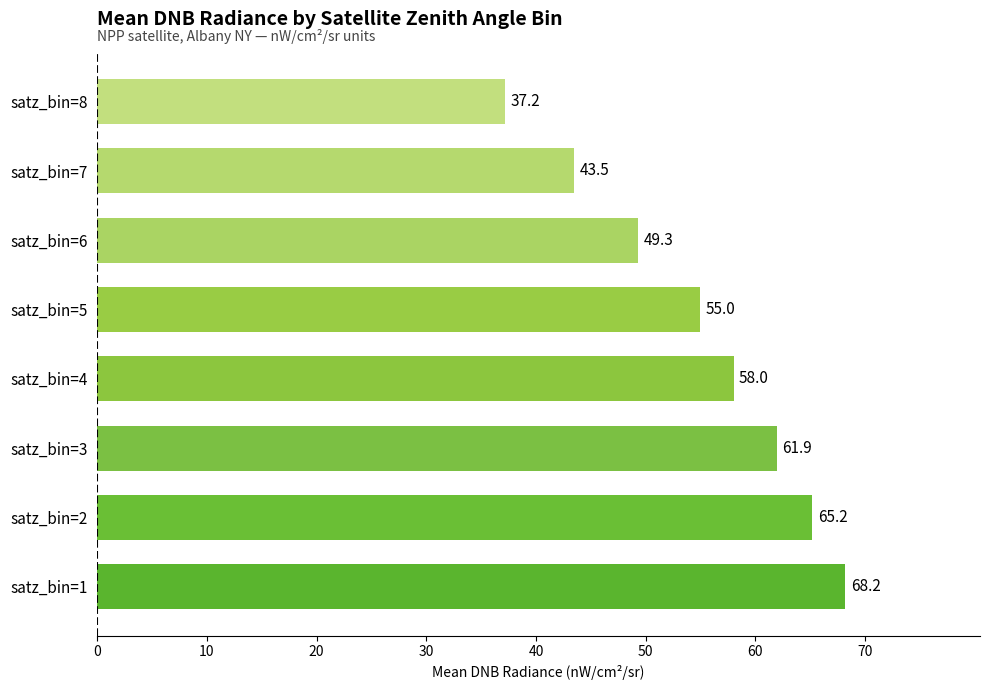

How many values exceed 58?

4